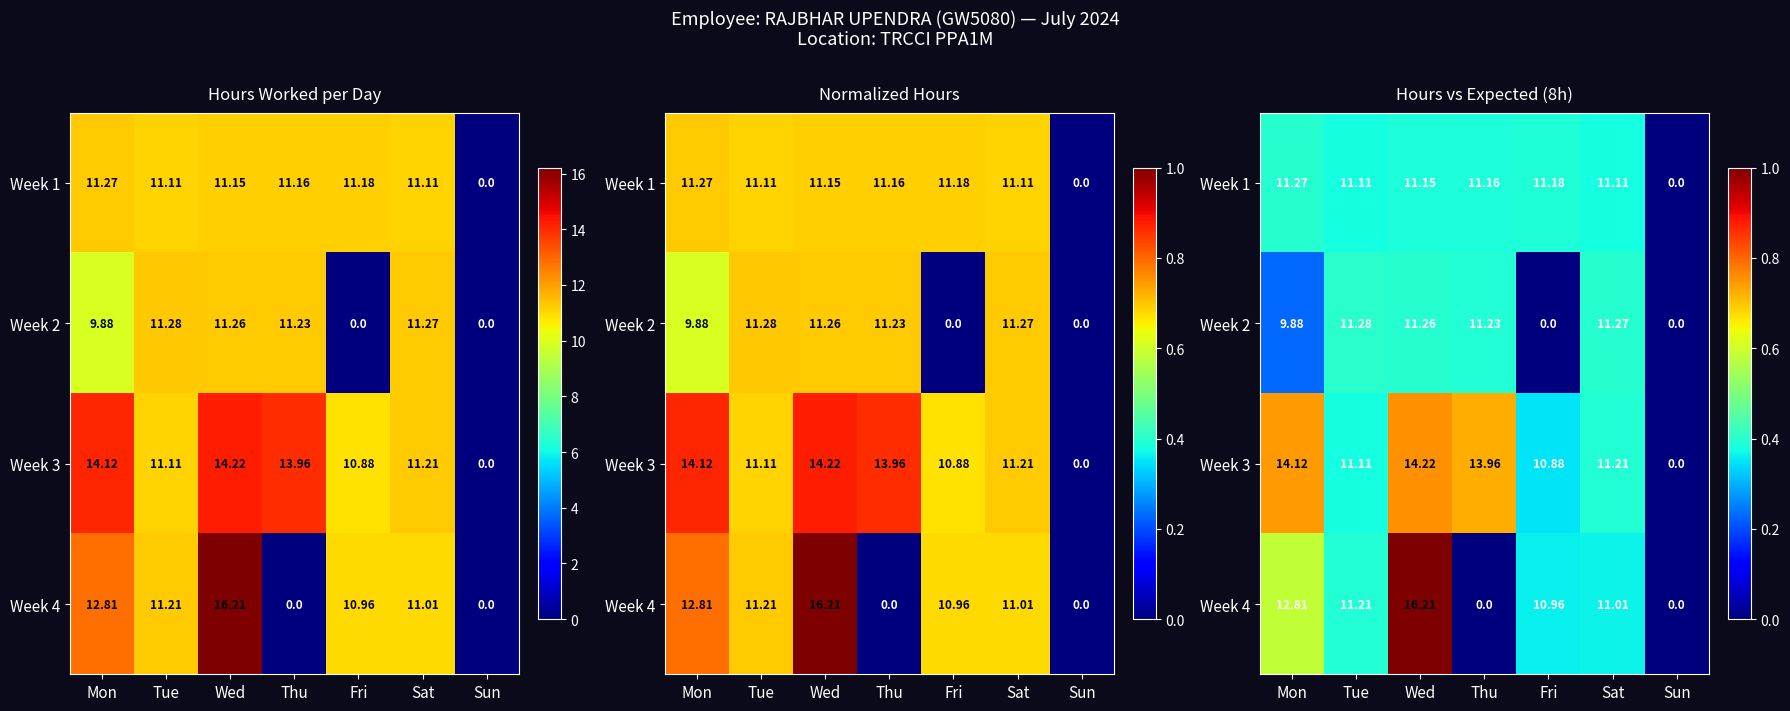

Is the value of Week 3 at Sun greater than the value of Week 2 at Sat?

No